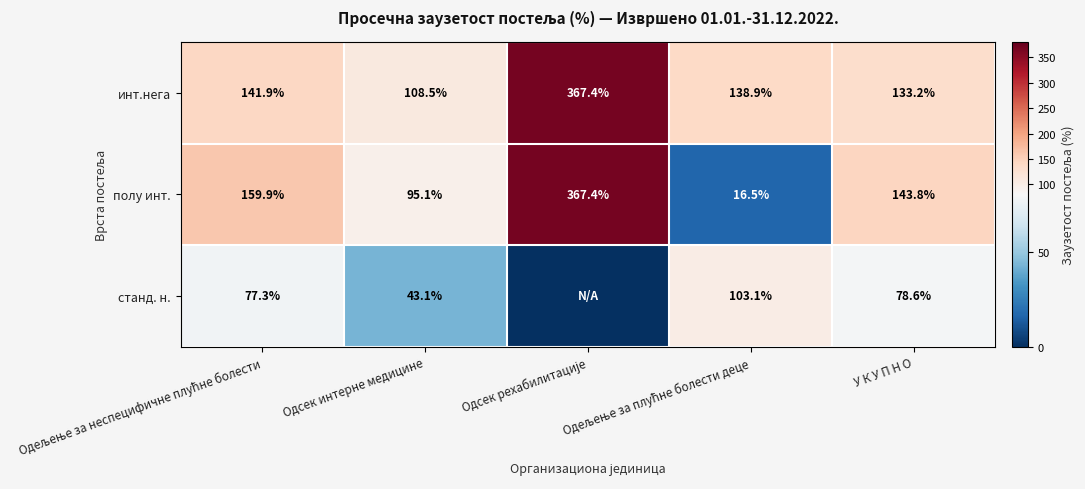

What is the maximum value for полу инт.?

367.4